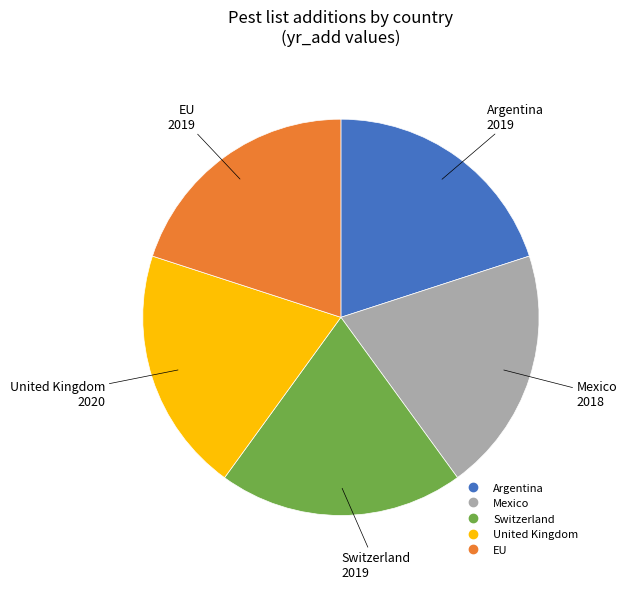

Does Switzerland represent more than half of the total?

No